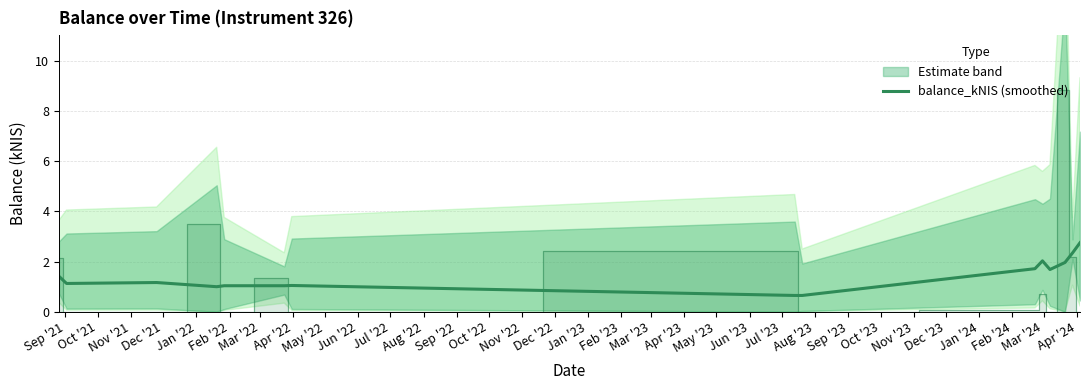

Is it true that the value at Feb '22 is 1.0?

True